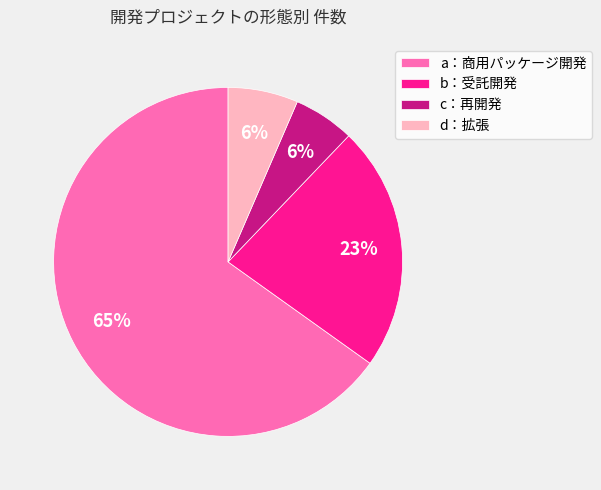

To the nearest percent, what is the average slice percentage?

25%